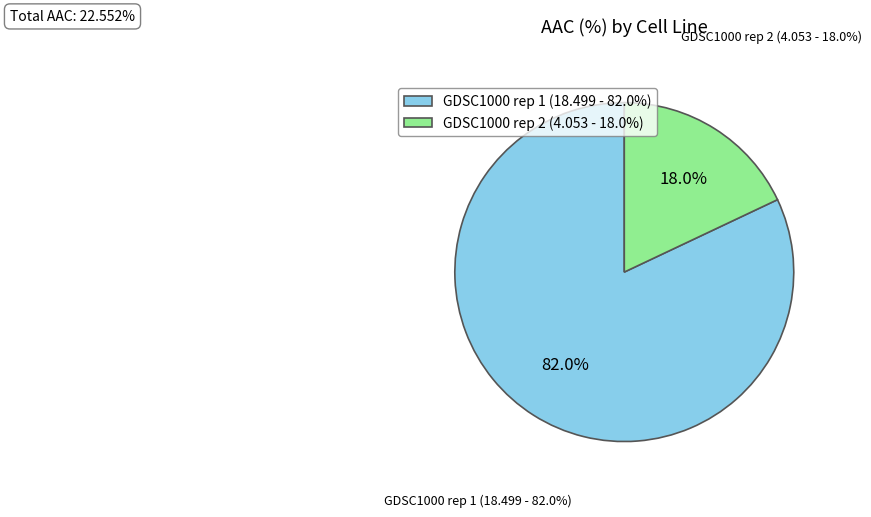

Is GDSC1000 rep 1 the majority of the pie?

Yes